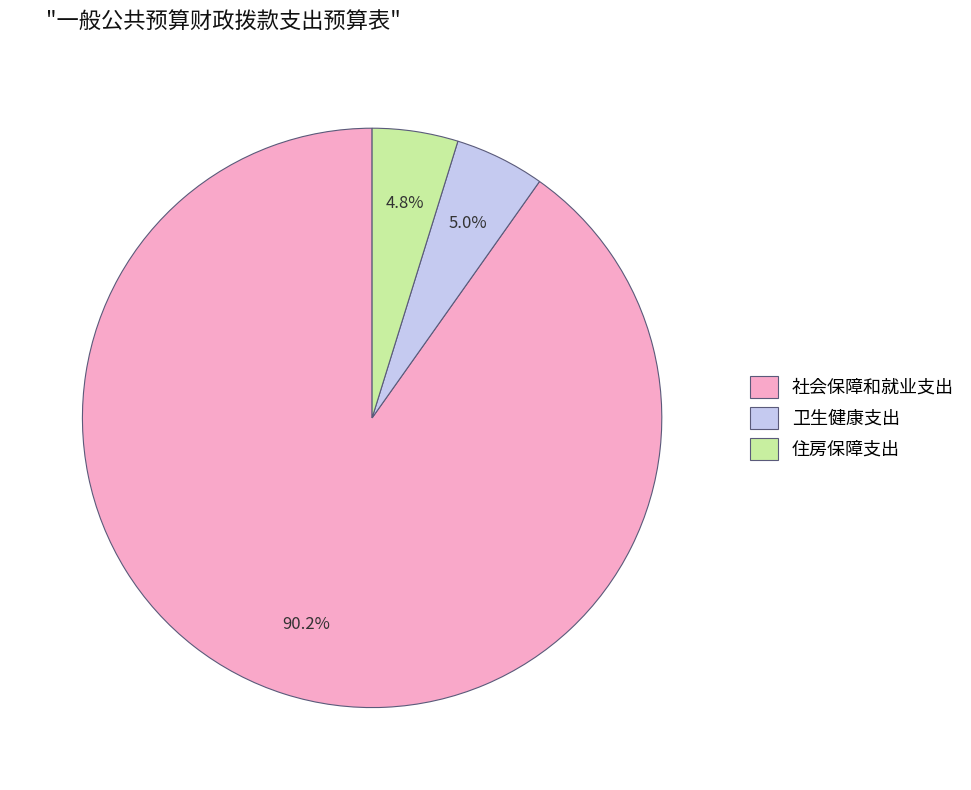

To the nearest percent, what portion does 社会保障和就业支出 represent?

90%